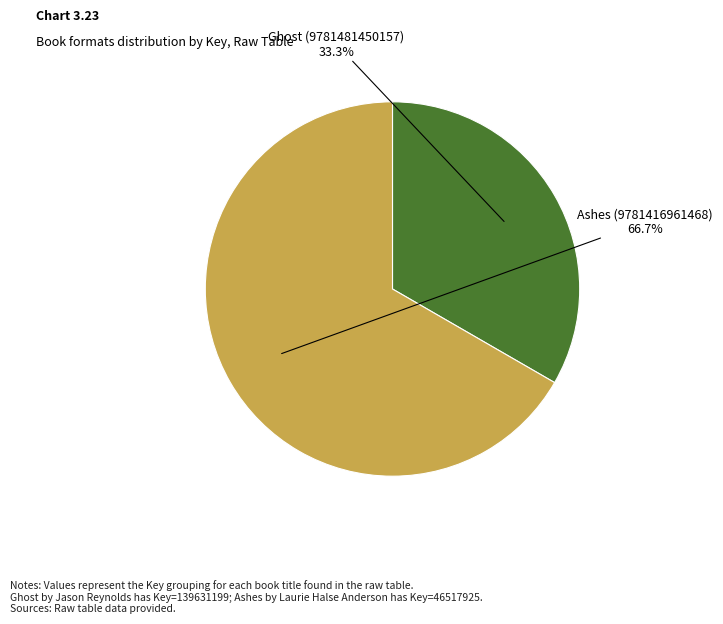

Is there any slice that represents more than half of the pie?

Yes